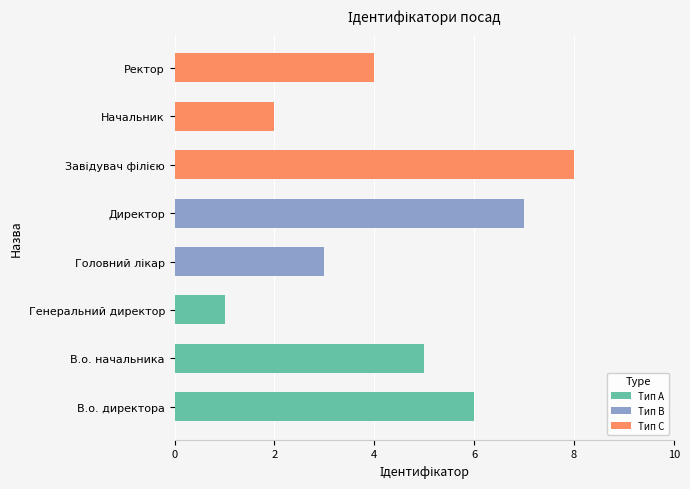

Read the value at Директор.

7